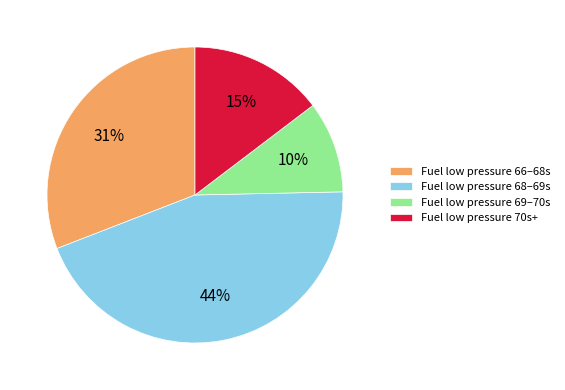

Combined, do Fuel low pressure 68–69s and Fuel low pressure 70s+ account for over 50%?

Yes